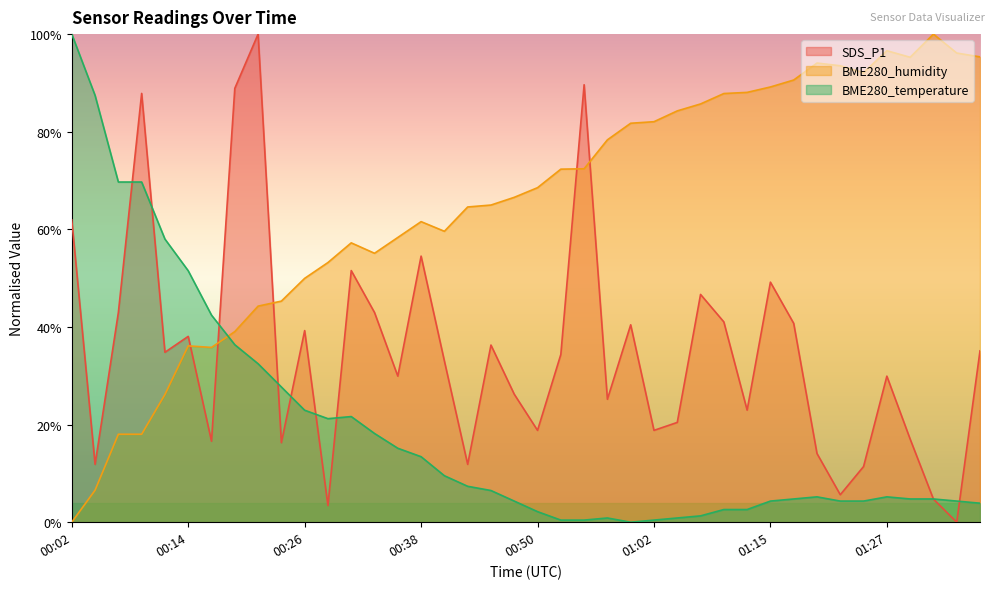

The SDS_P1 series shows 23.0 at 01:12. True or false?

True